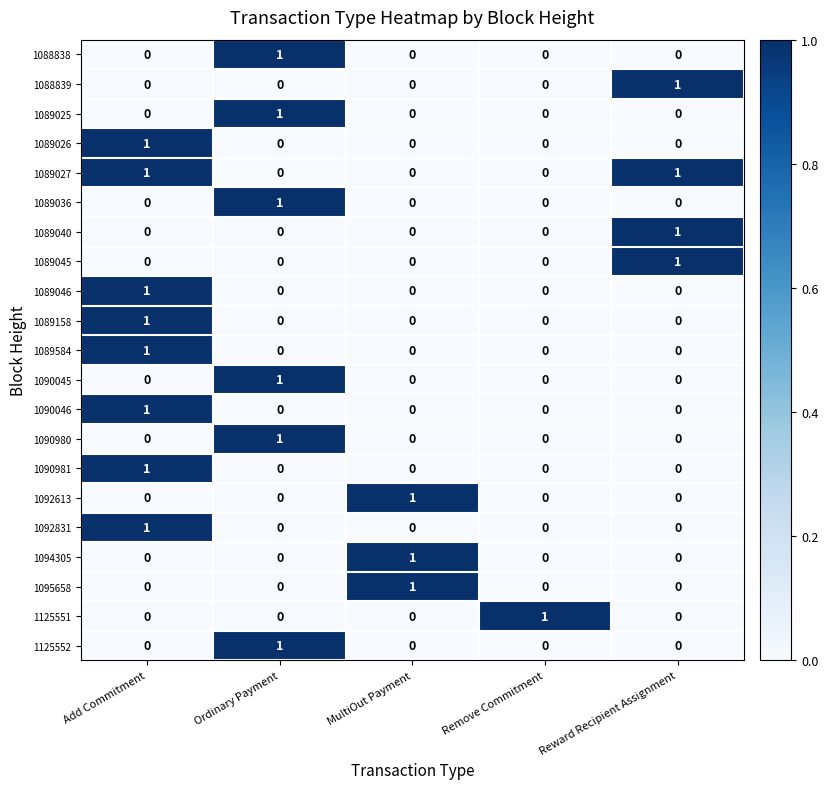

At which category is the sum across all series the highest?

Add Commitment